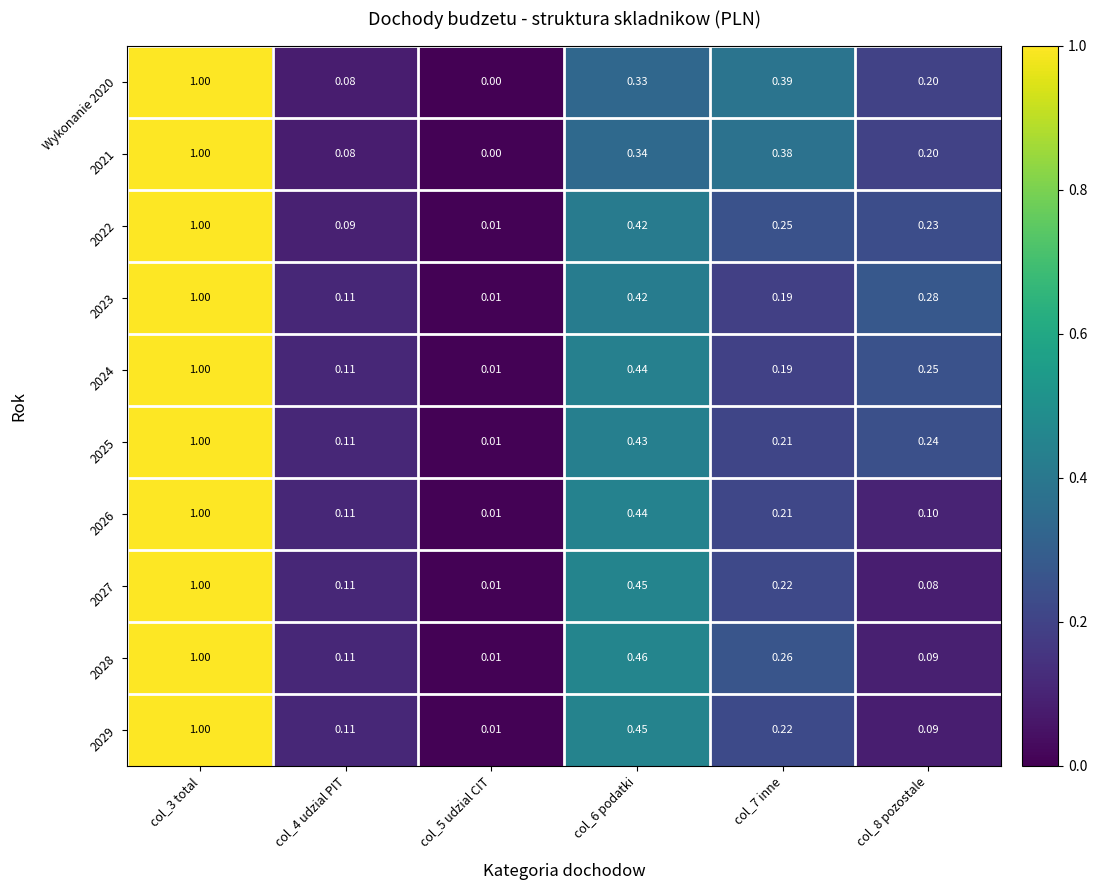

Is the value of 2024 at col_5 udzial CIT greater than the value of 2021 at col_3 total?

No